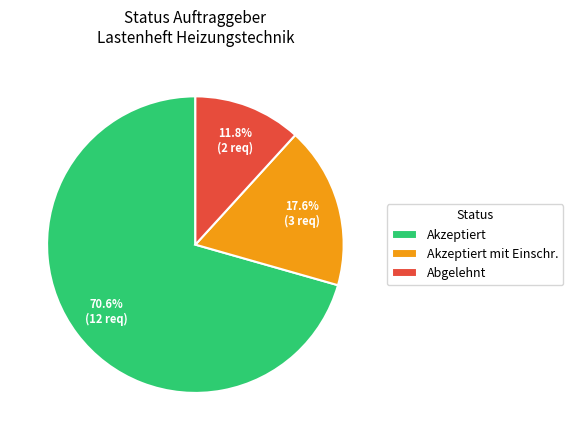

Rank the categories by value from highest to lowest.

Akzeptiert, Akzeptiert mit Einschr., Abgelehnt